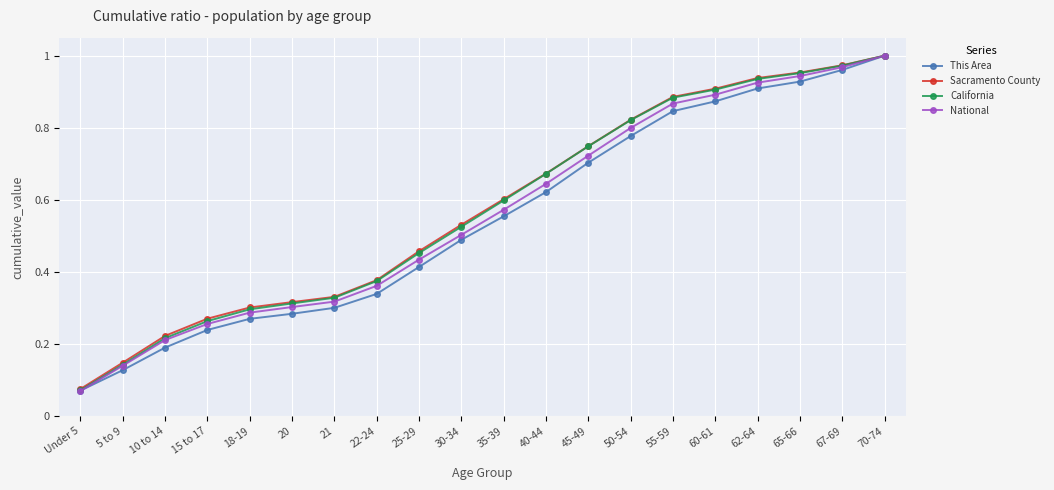

How many categories are shown in the chart?

20